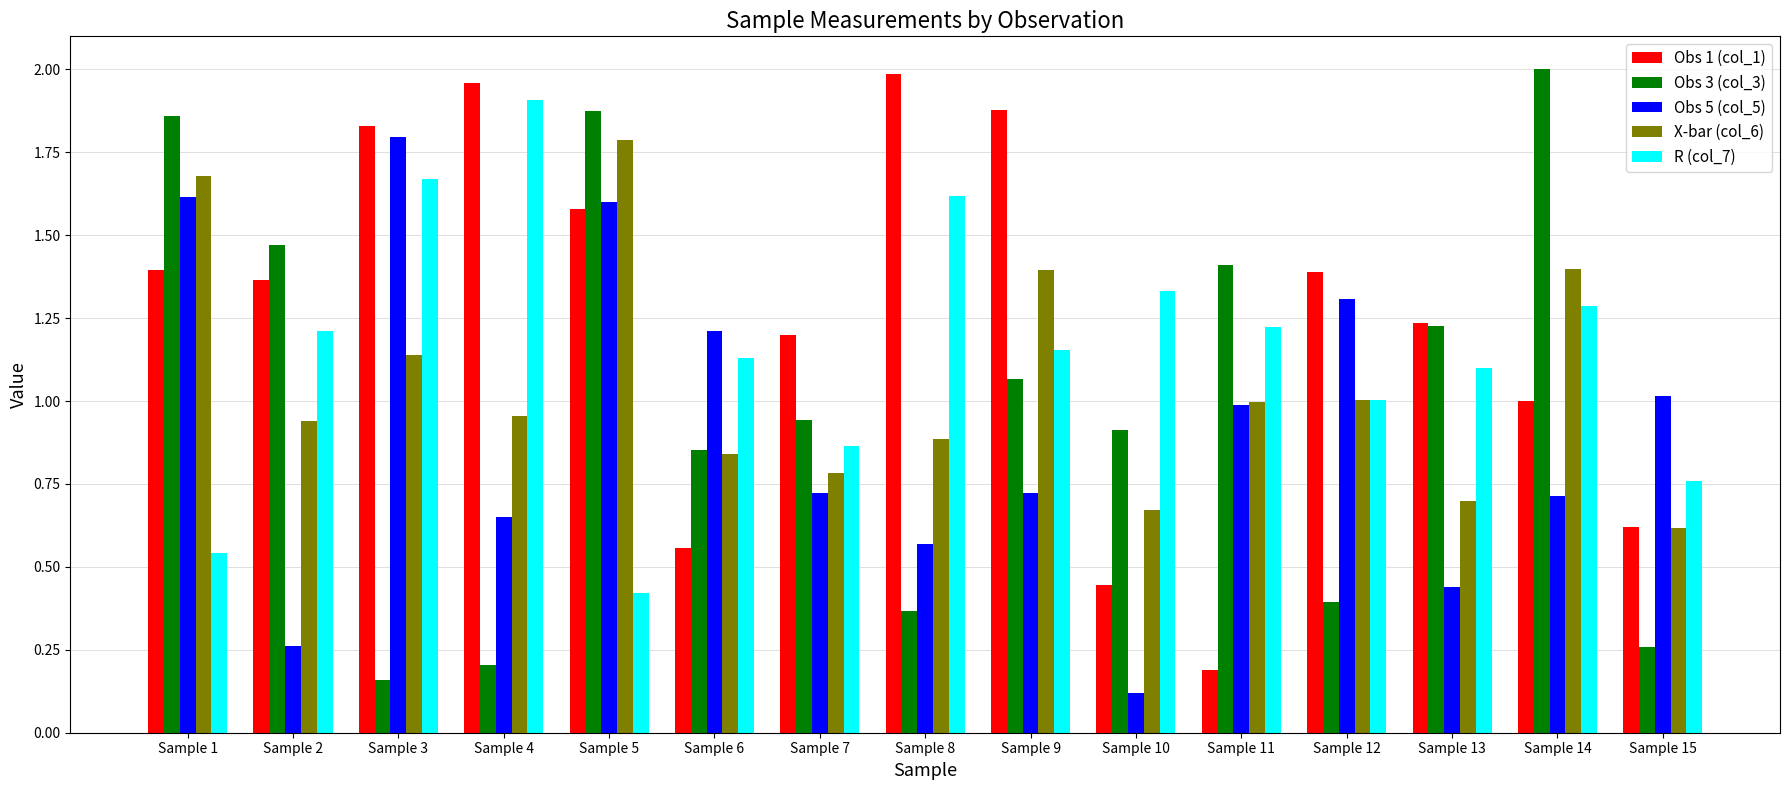

At which label does Obs 5 (col_5) reach its peak?

Sample 3